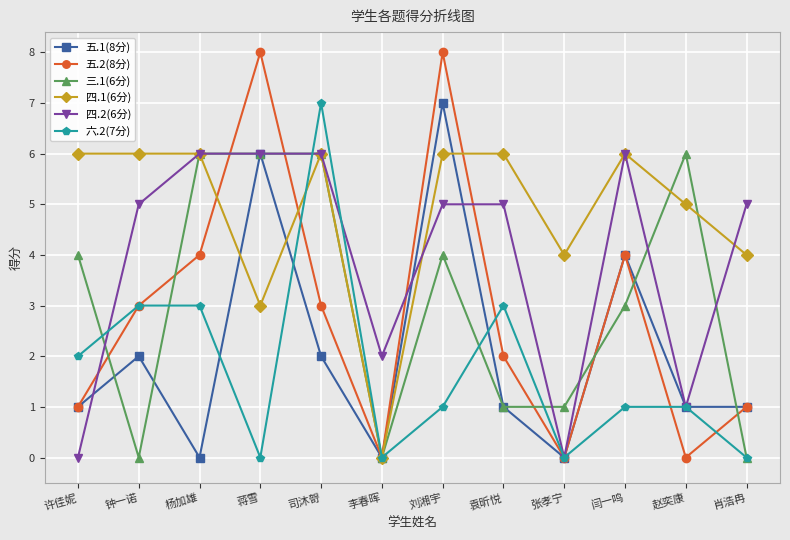

What position from the right is 赵奕康?

2